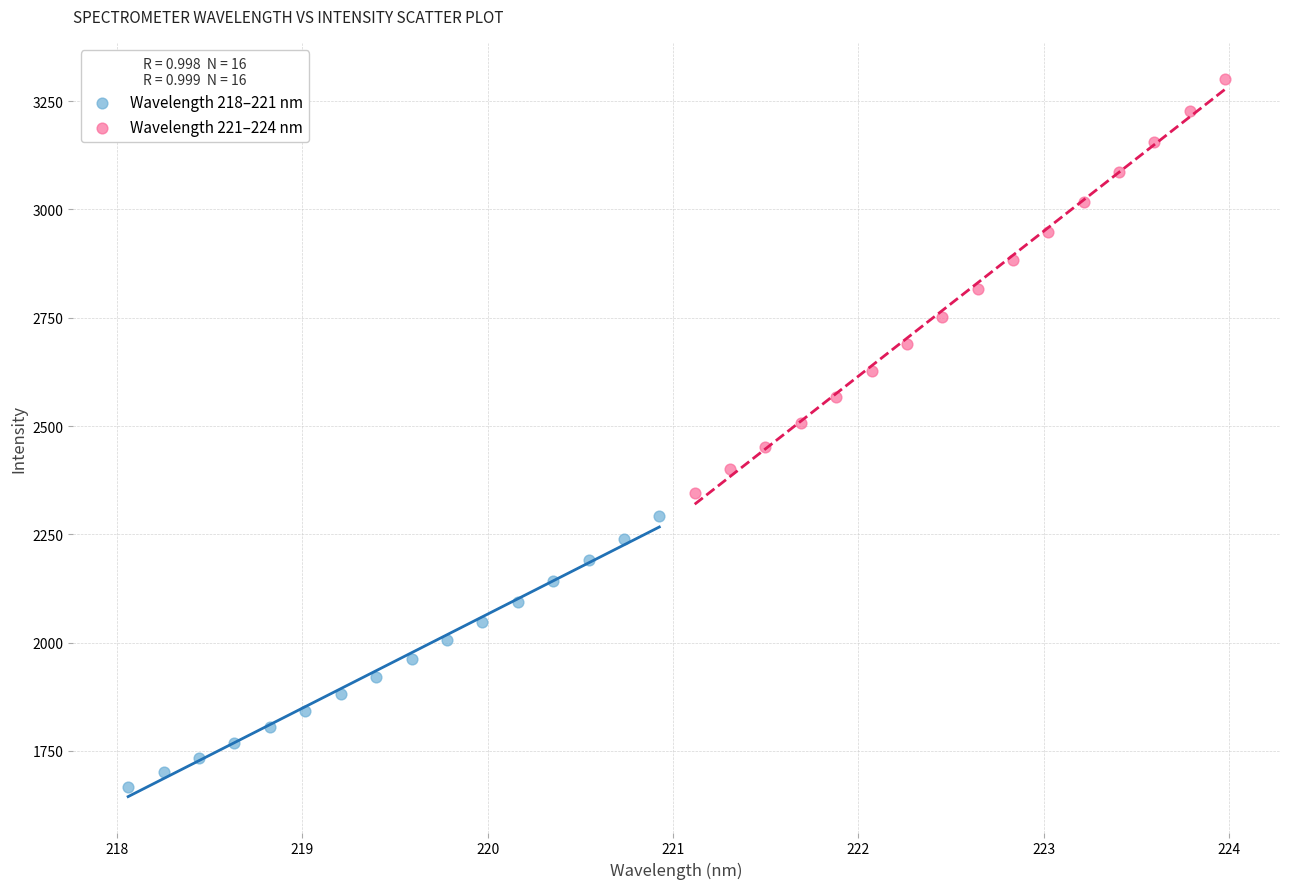

Which series contains the lowest Y value?

Wavelength 218–221 nm